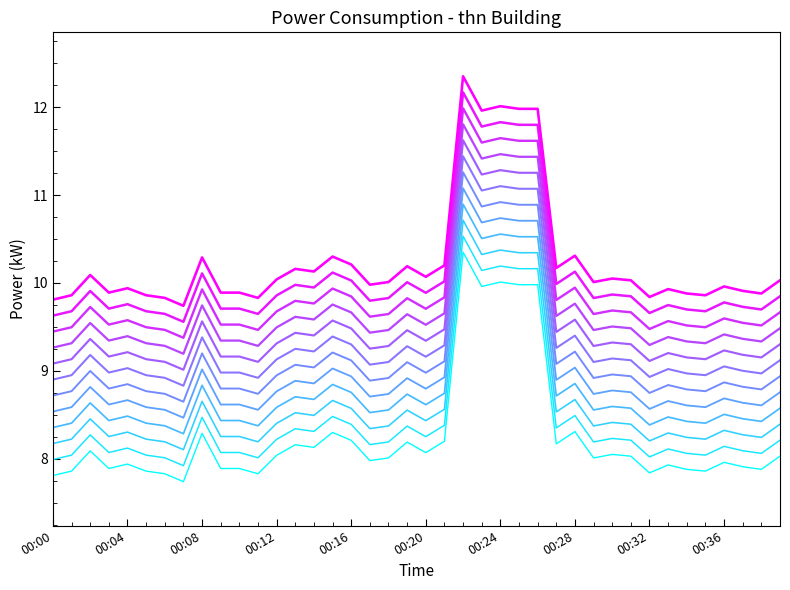

True or false: the data shows 9.1 at 00:17.

True